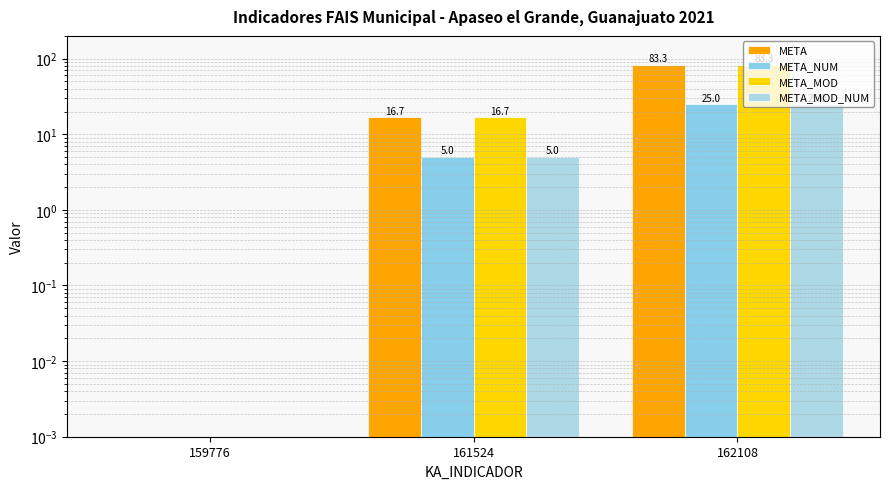

What is the sum of all META_MOD_NUM values?

30.0